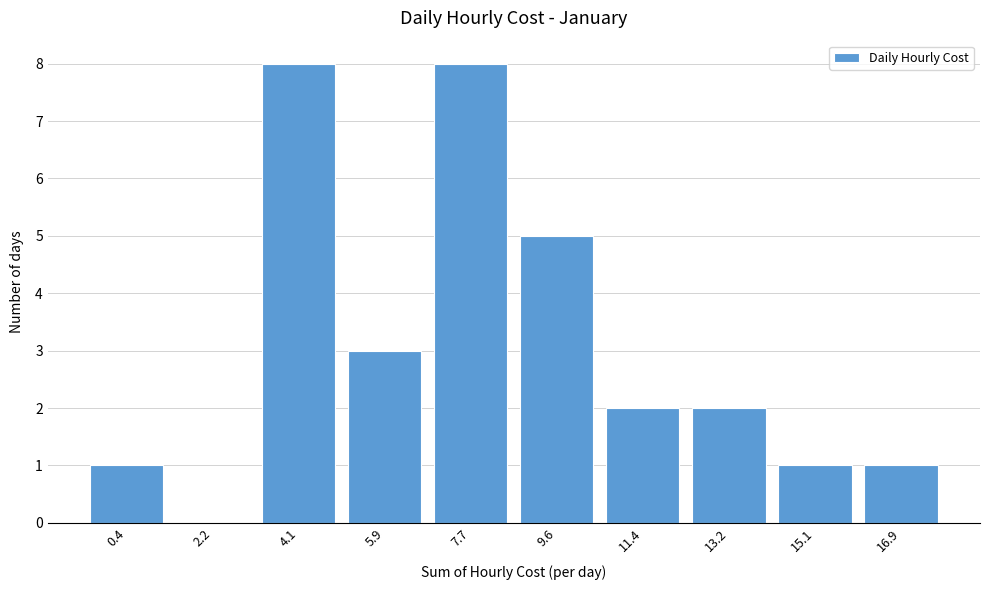

Reading right to left, what are all the values shown in this chart?

16.9=1	15.1=1	13.2=2	11.4=2	9.6=5	7.7=8	5.9=3	4.1=8	2.2=0	0.4=1